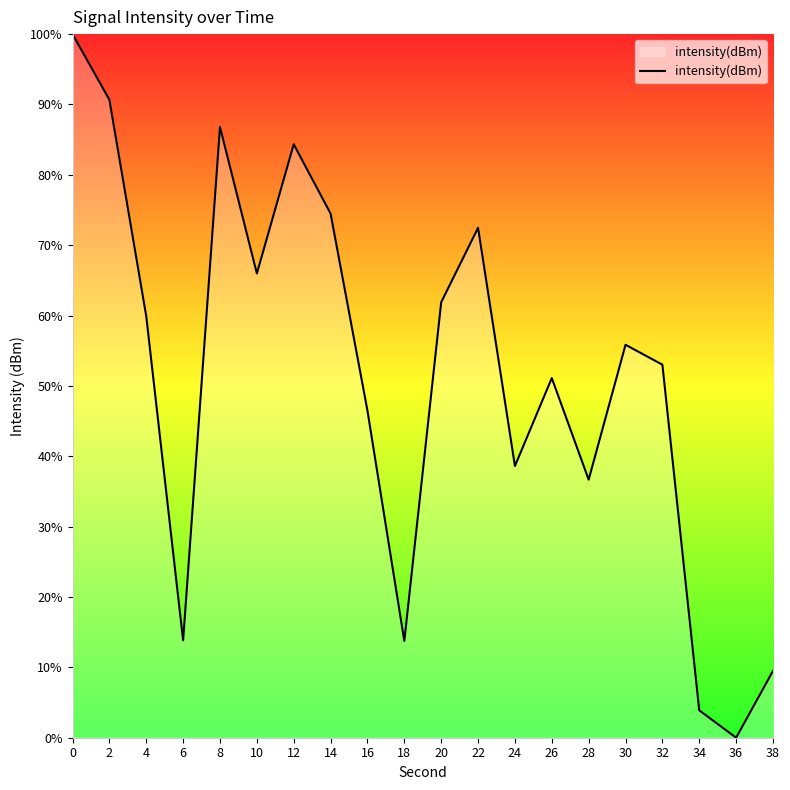

Approximately how many times larger is the value at 20 compared to 28?

1.7